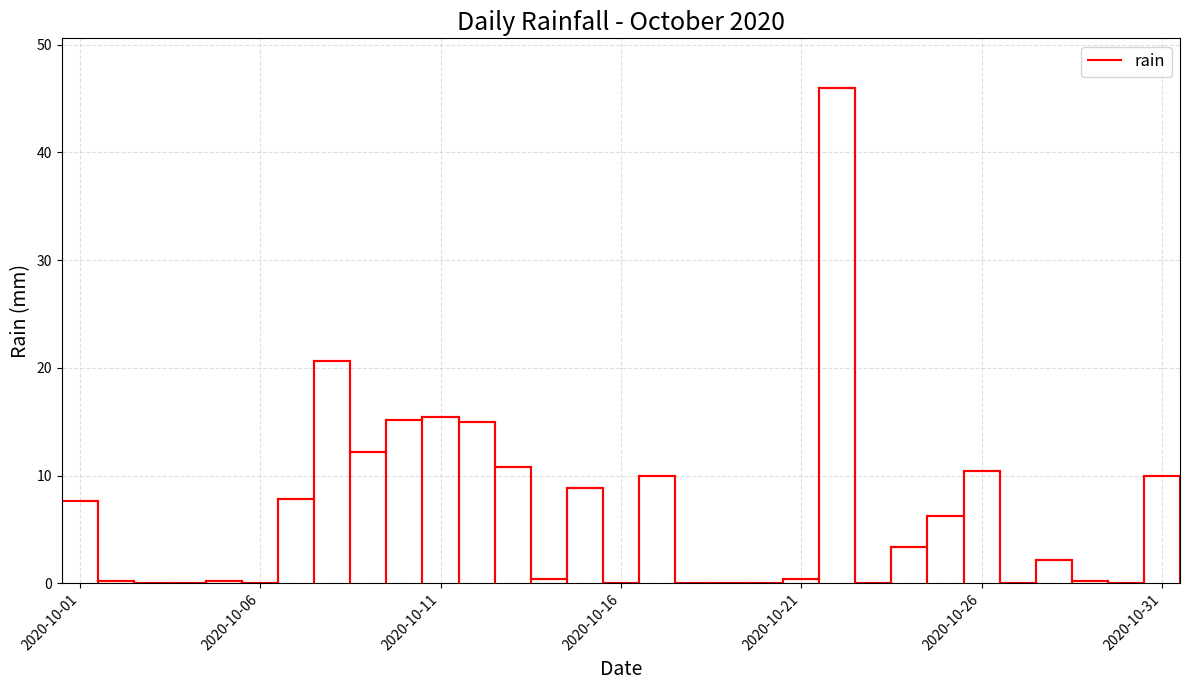

What is the difference between the maximum and minimum values?

46.0